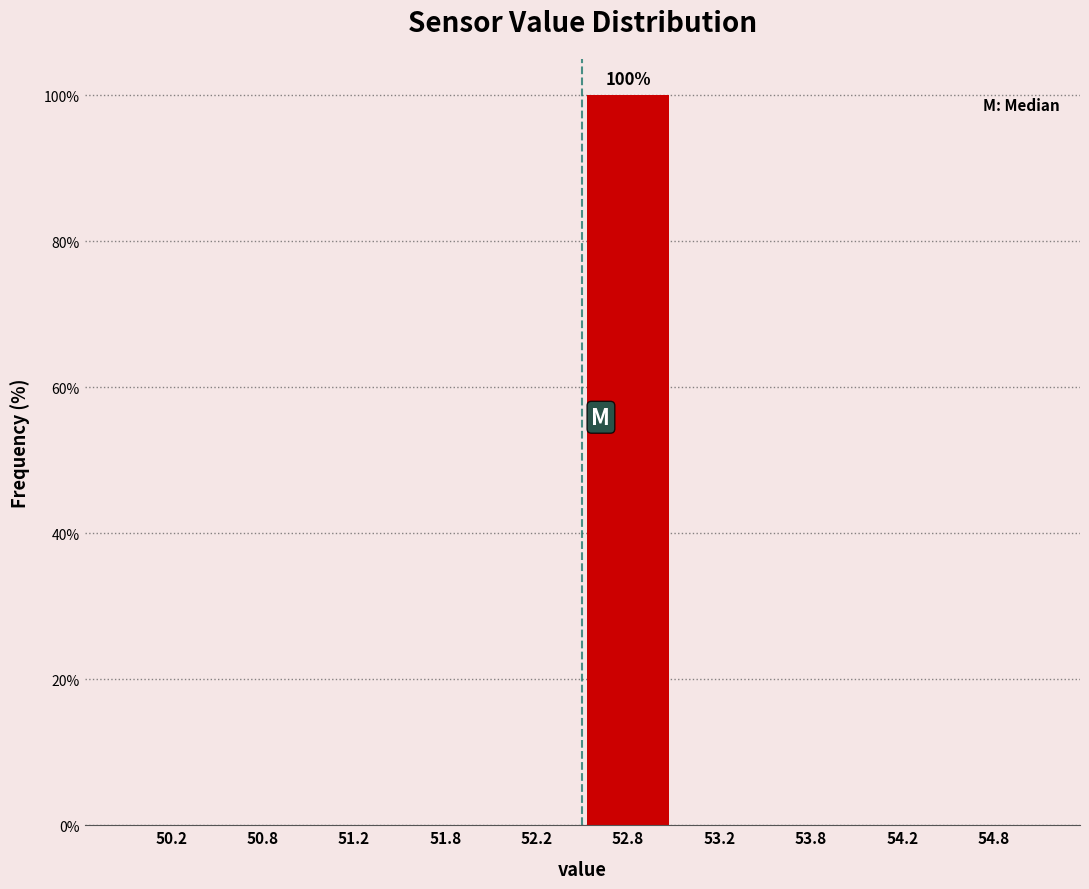

Over which range of the x-axis is the bar tallest?

52.5 to 53.0